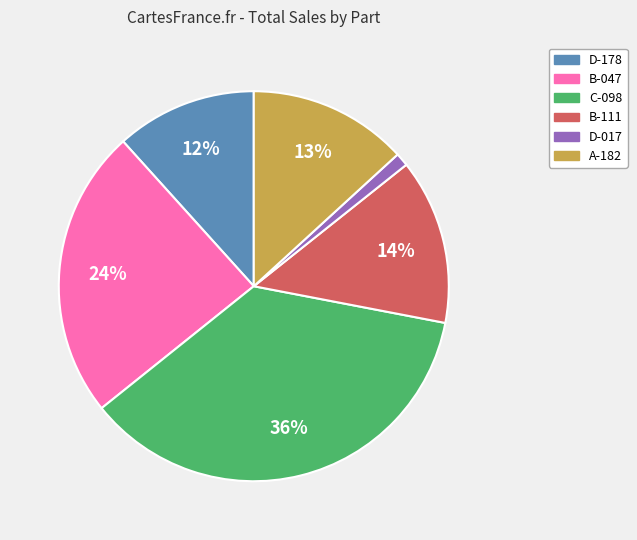

How many segments does this pie chart have?

6